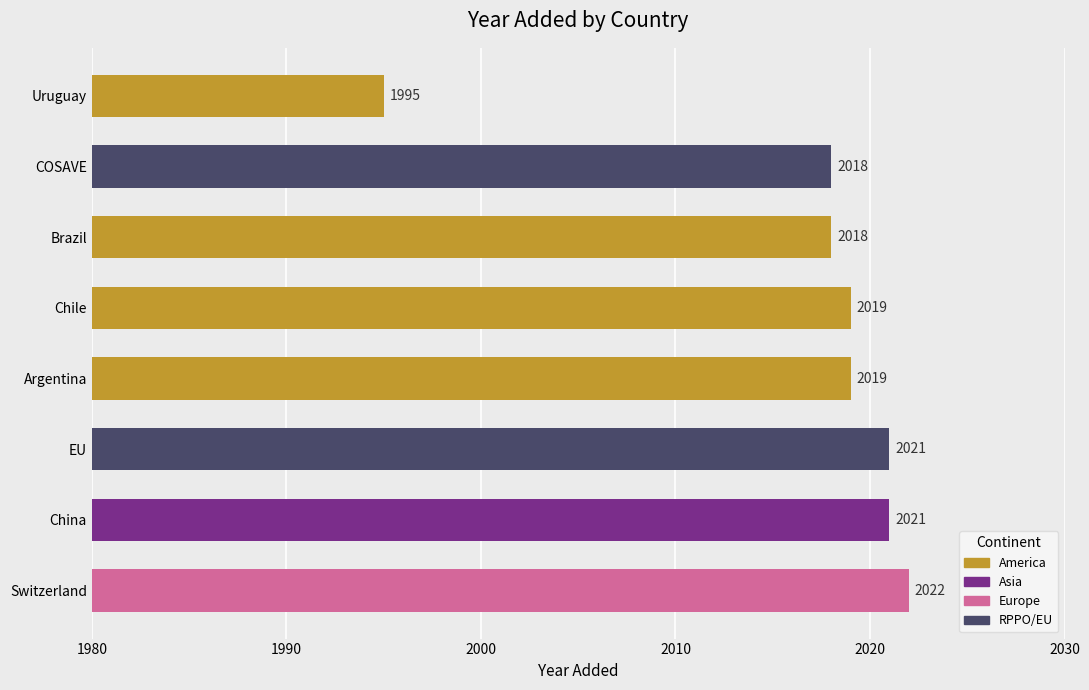

What is the sum of all values?

16133